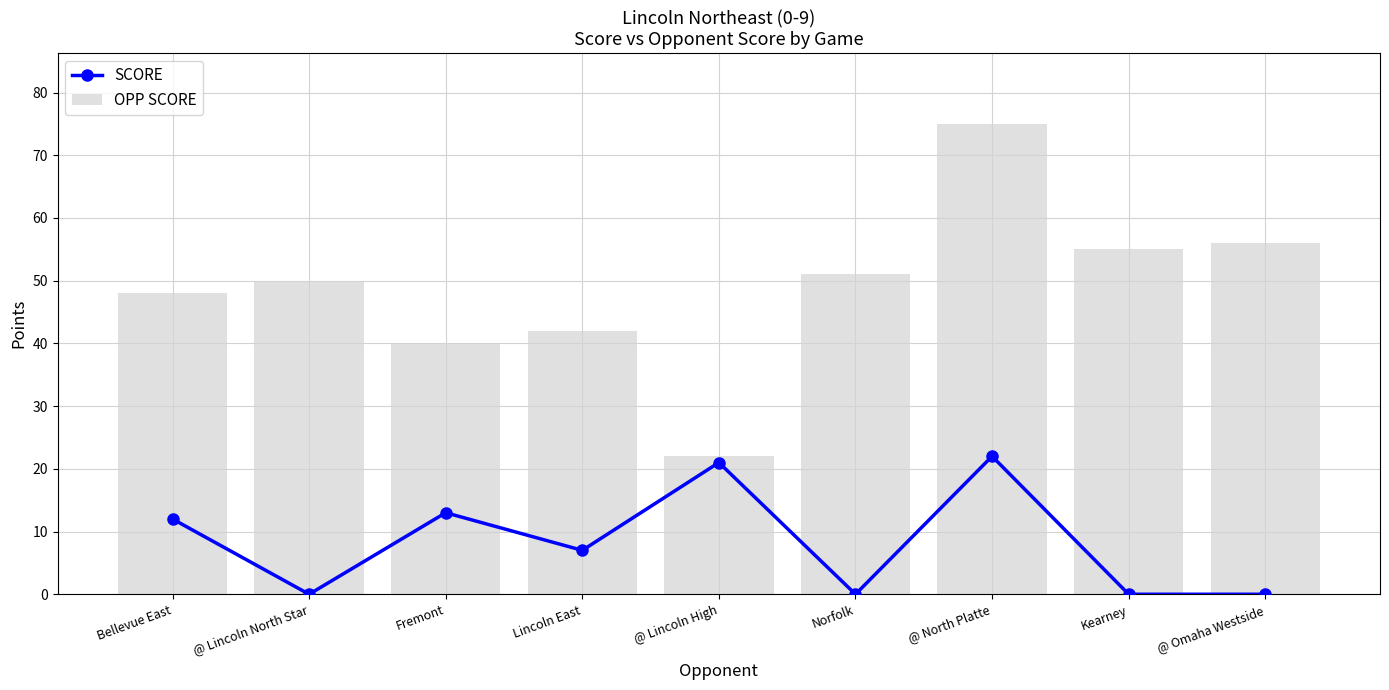

How many data points does each series have?

9